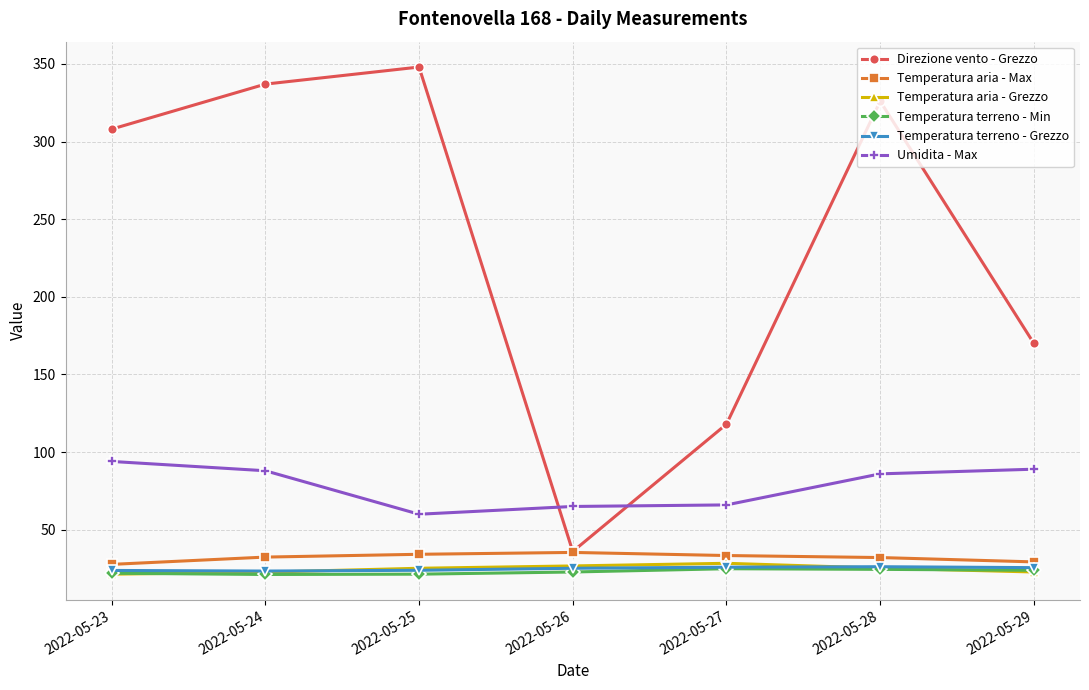

What is the value of the Temperatura aria - Grezzo point at the 3rd from the left?

25.2